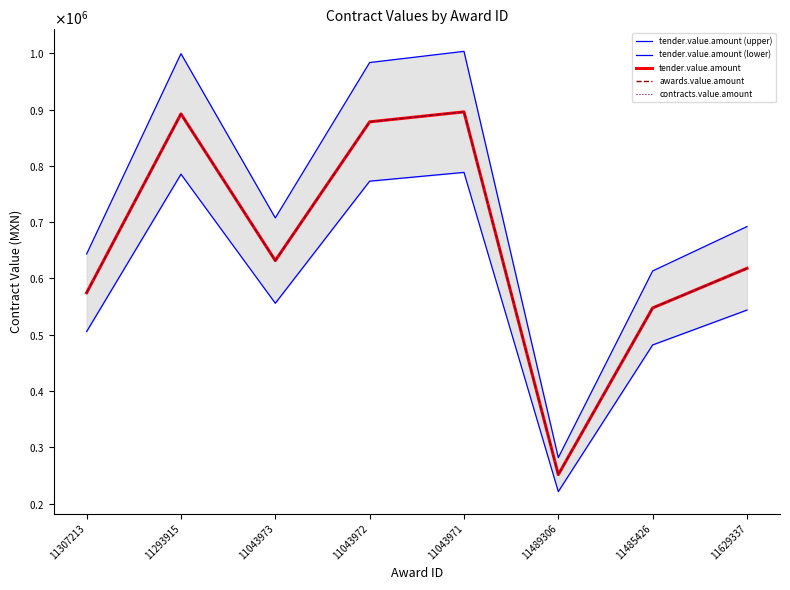

What is the value of the awards.value.amount point at the 7th from the left?

547619.8